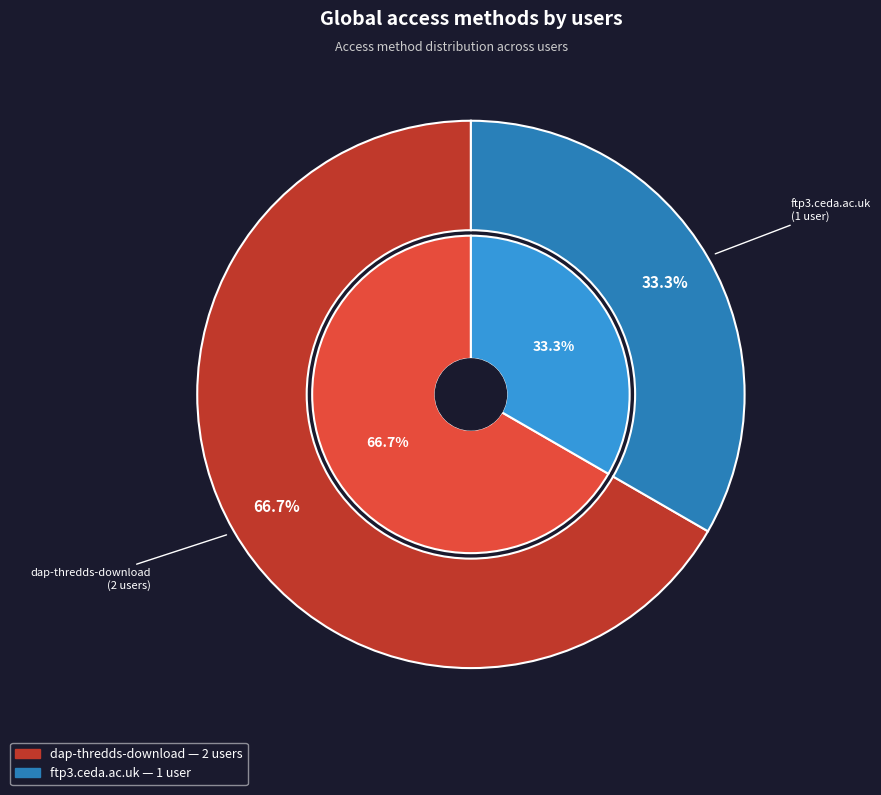

Which has a higher value, dap-thredds-download or ftp3.ceda.ac.uk?

dap-thredds-download